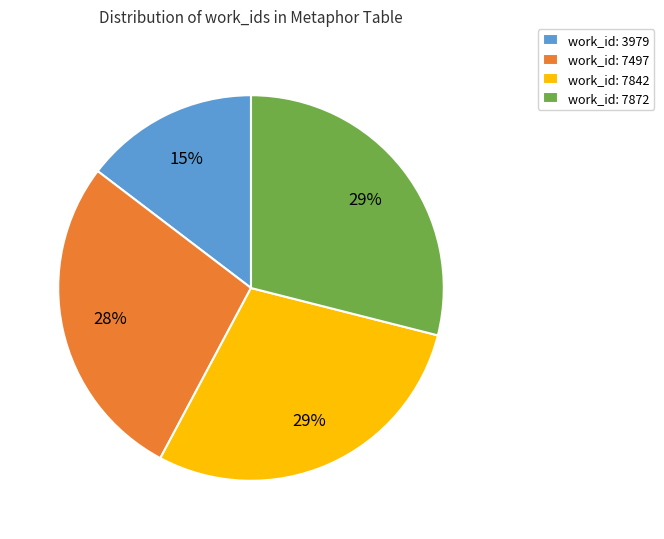

The work_id: 7497 slice represents 35% of the pie. True or false?

False